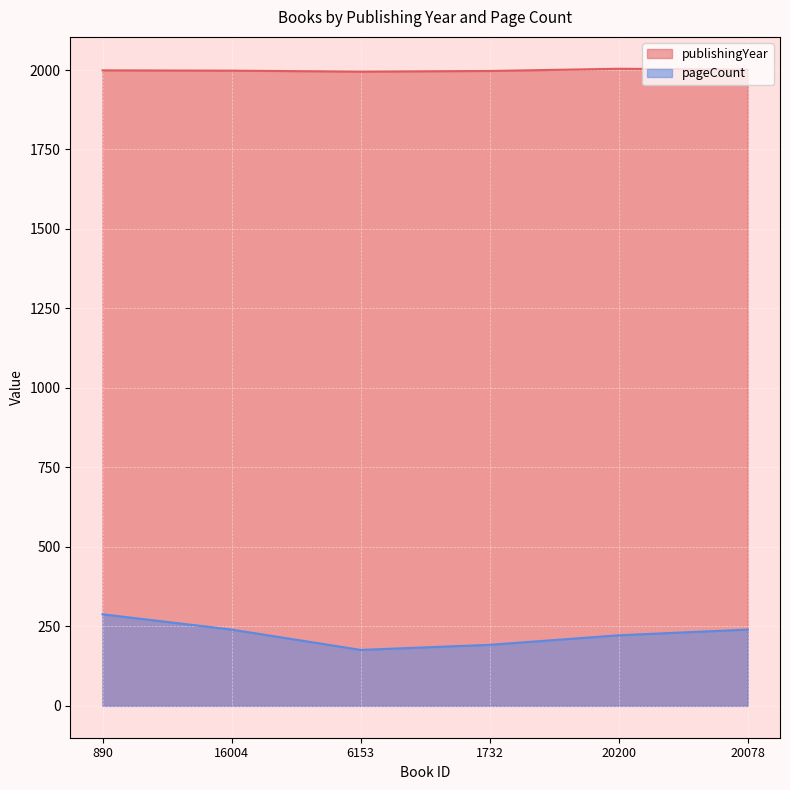

True or false: pageCount and publishingYear intersect in this chart.

False